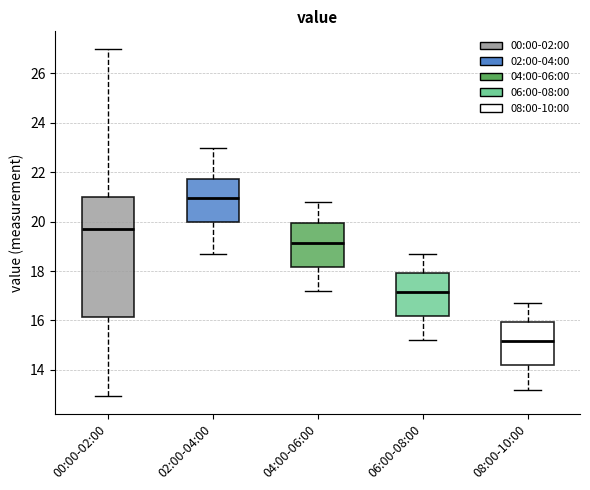

Reading left to right, read every box against the y-axis: the position of its median line, the range the box covers, and the ends of its whiskers. The values are not printed on the chart, so give them approximately, as read against the axis.

00:00-02:00: median 19.8, box 16.2 to 21.0, whiskers 13.0 to 27.0
02:00-04:00: median 21.0, box 20.0 to 21.8, whiskers 18.8 to 23.0
04:00-06:00: median 19.2, box 18.2 to 20.0, whiskers 17.2 to 20.8
06:00-08:00: median 17.2, box 16.2 to 18.0, whiskers 15.2 to 18.8
08:00-10:00: median 15.2, box 14.2 to 16.0, whiskers 13.2 to 16.8